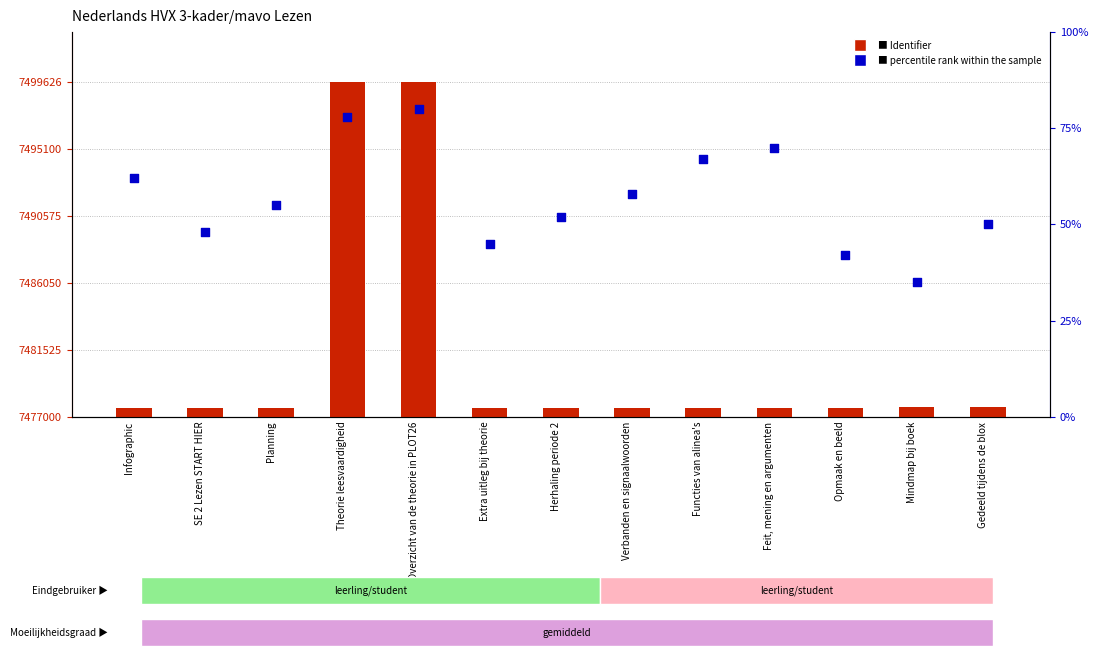

Which series contains the lowest Y value?

percentile rank within the sample